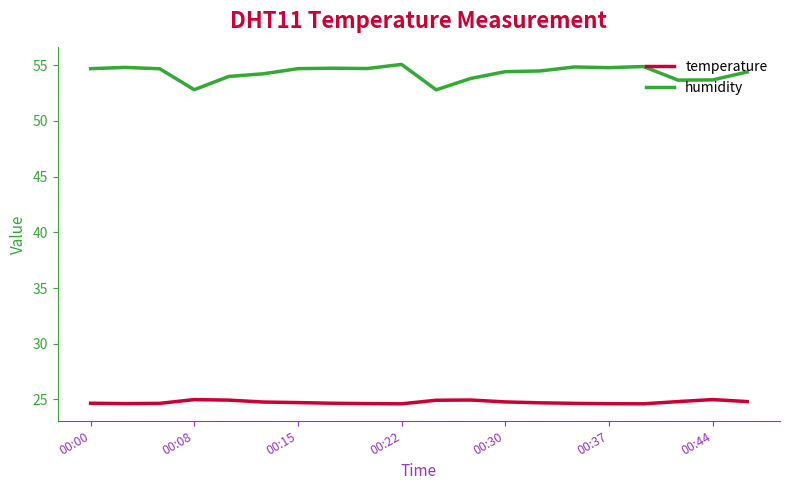

List the series in order of their peak value, lowest first.

temperature, humidity